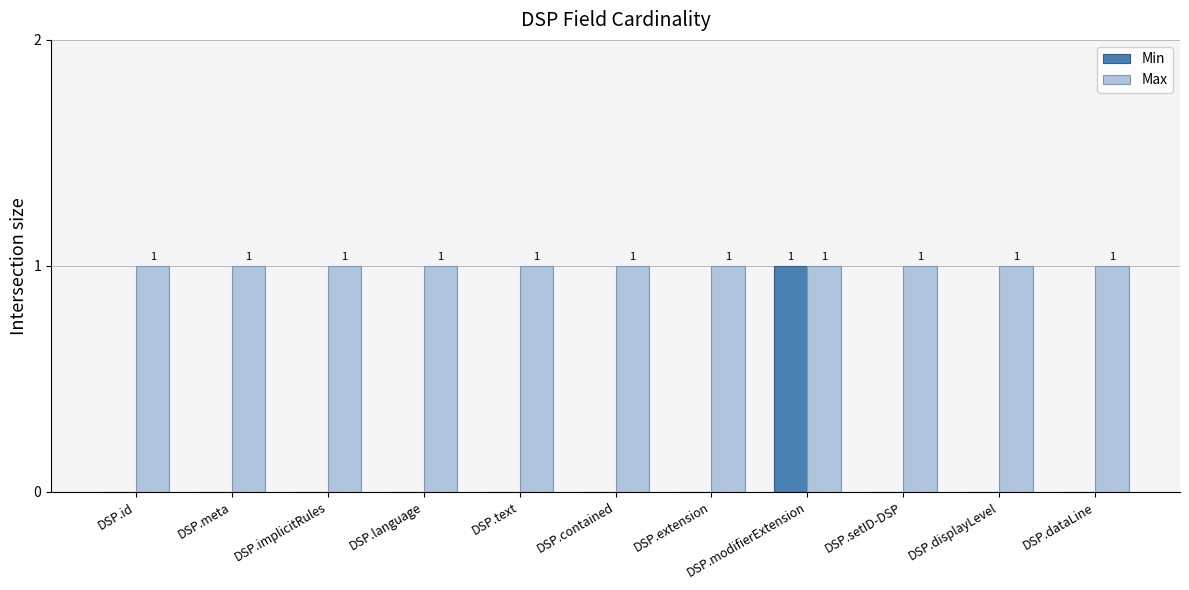

The value of Max at DSP.contained is 1. True or false?

True